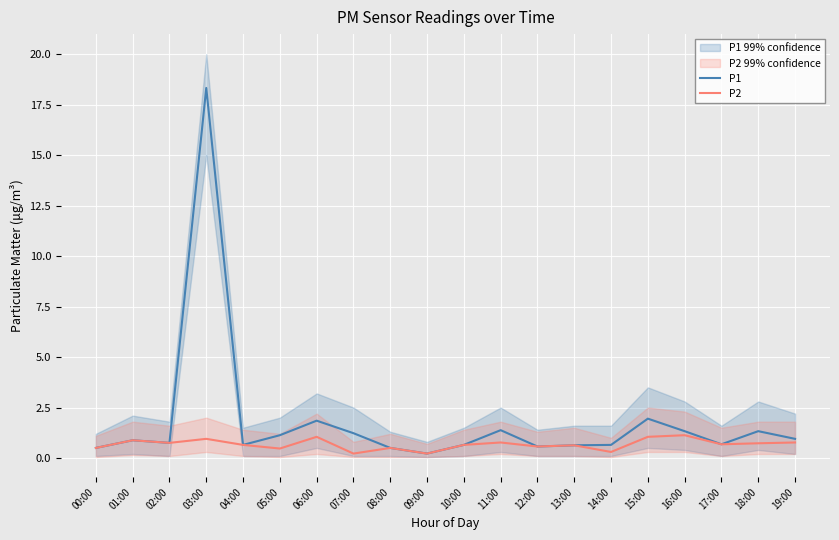

Which category has the lowest value in the P1 series?

09:00